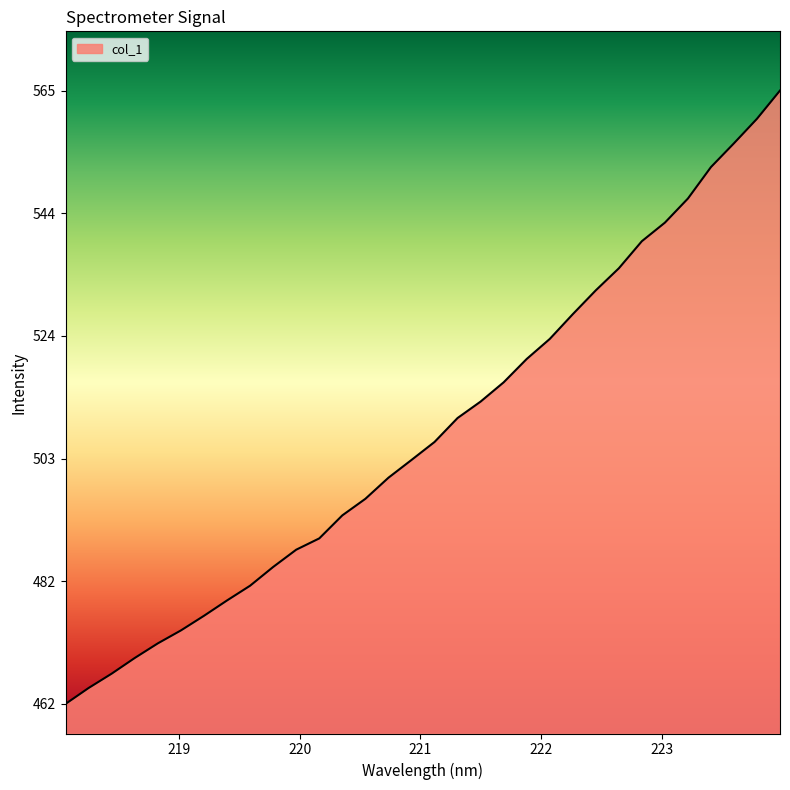

What is the difference between the second highest and minimum values?

98.9